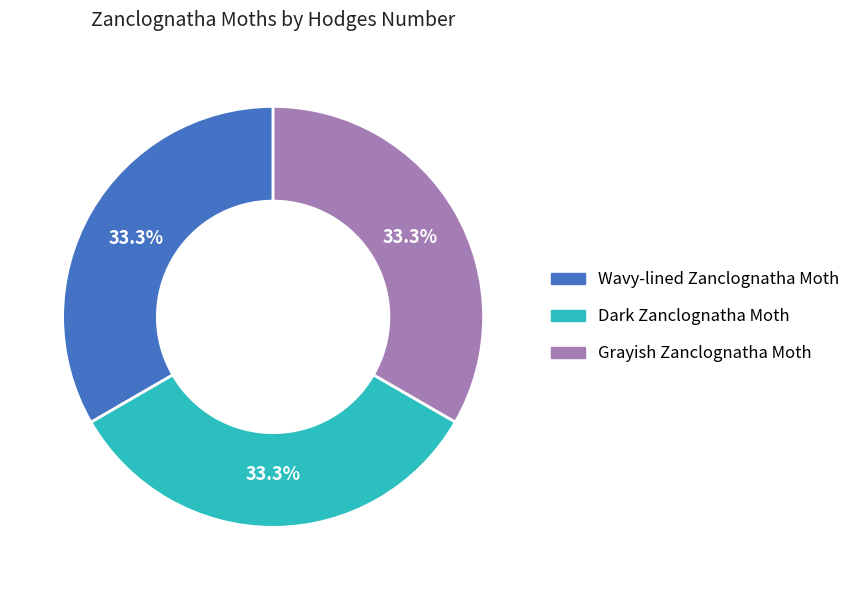

To the nearest percent, what percentage of the pie is Wavy-lined Zanclognatha Moth?

33%